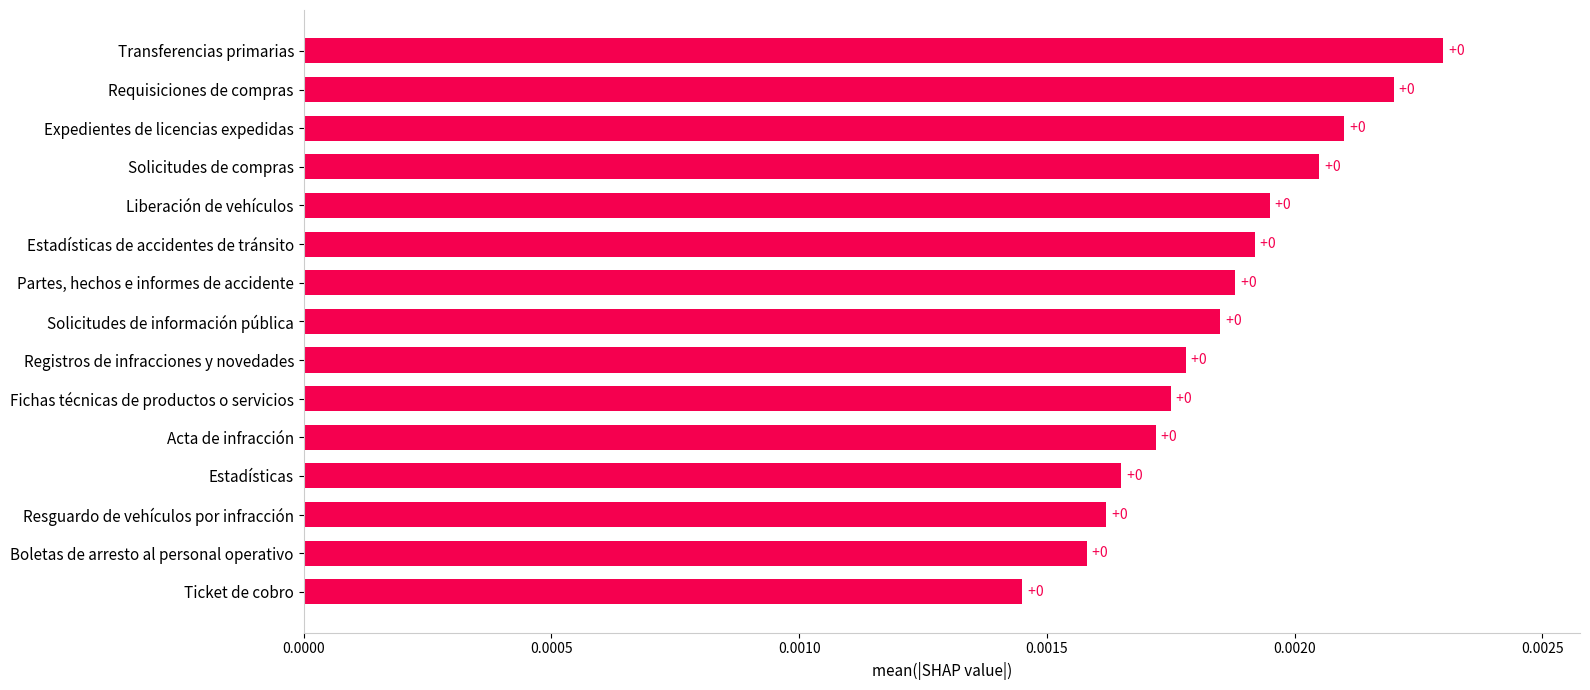

How many values are between 0 and 1?

15